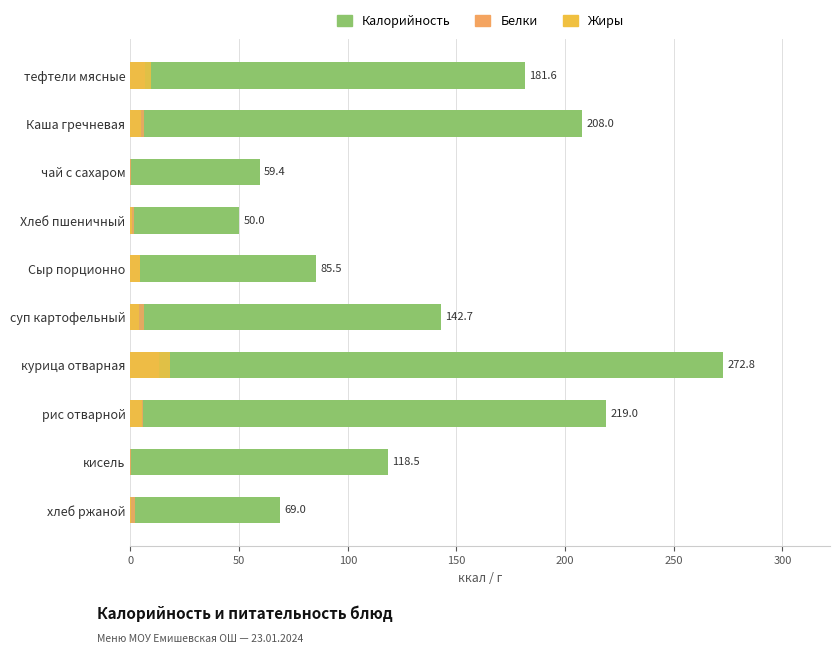

What is the spread (max minus min) of values at кисель?

118.5